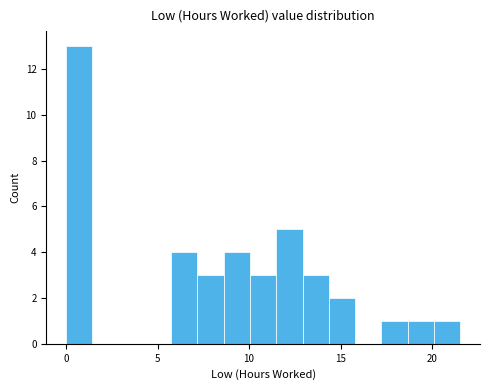

Around what value on the x-axis is the tallest bar? Give the approximate position of its centre, as read against the axis.

0.5